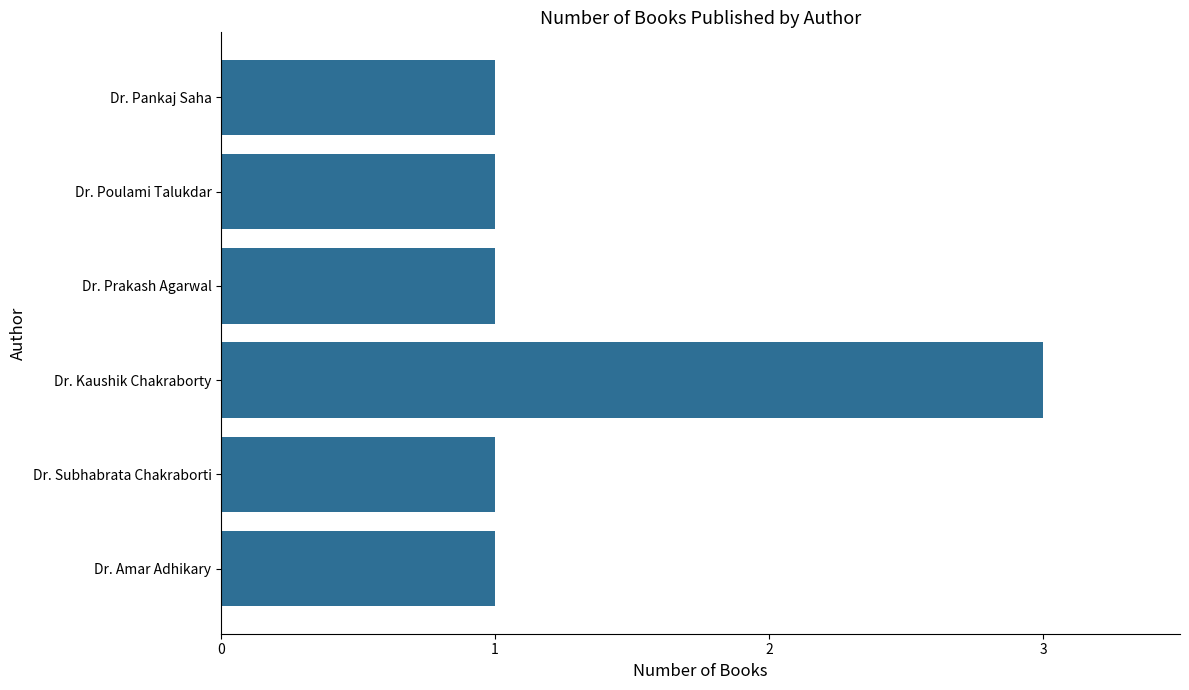

Reading bottom to top, extract all data points from this chart.

1	1	3	1	1	1